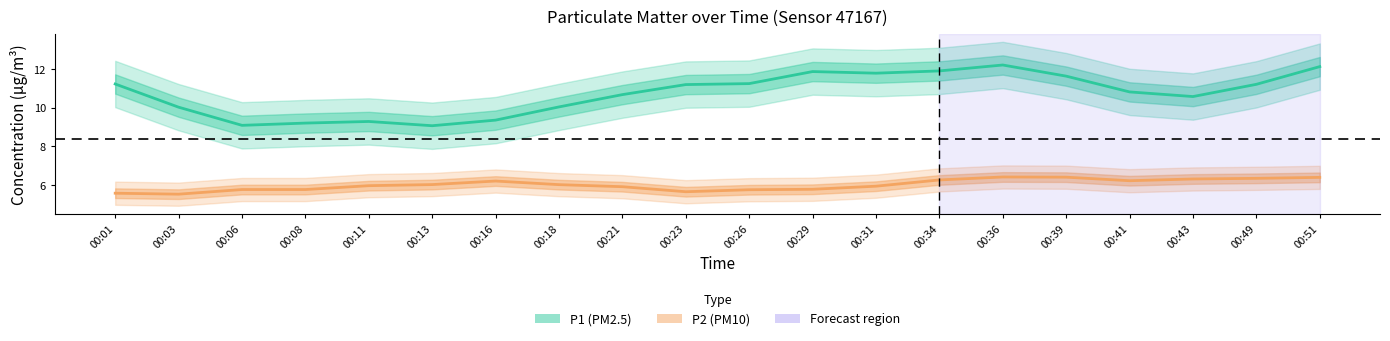

Does the chart have visible grid lines?

No